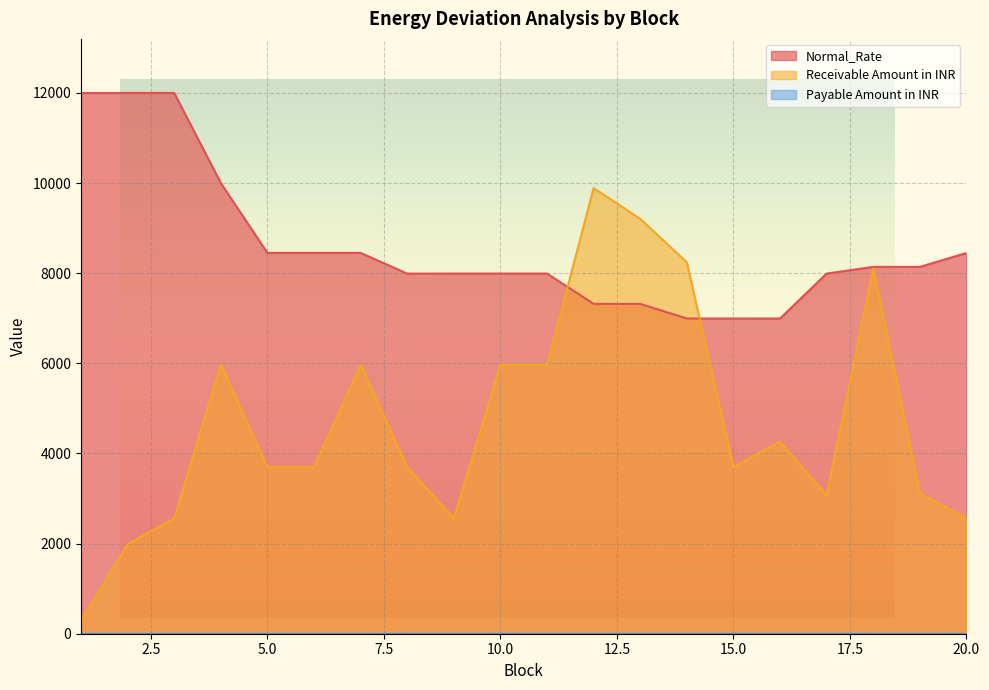

The value of Normal_Rate at 19 is 12612.2. True or false?

False